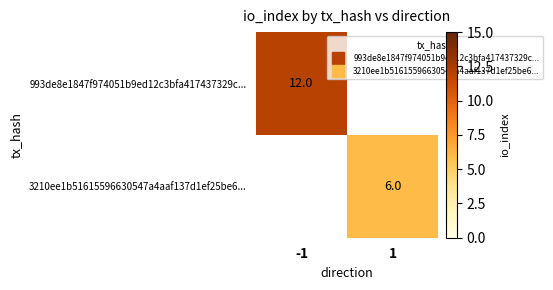

What is the greatest value displayed?

12.0